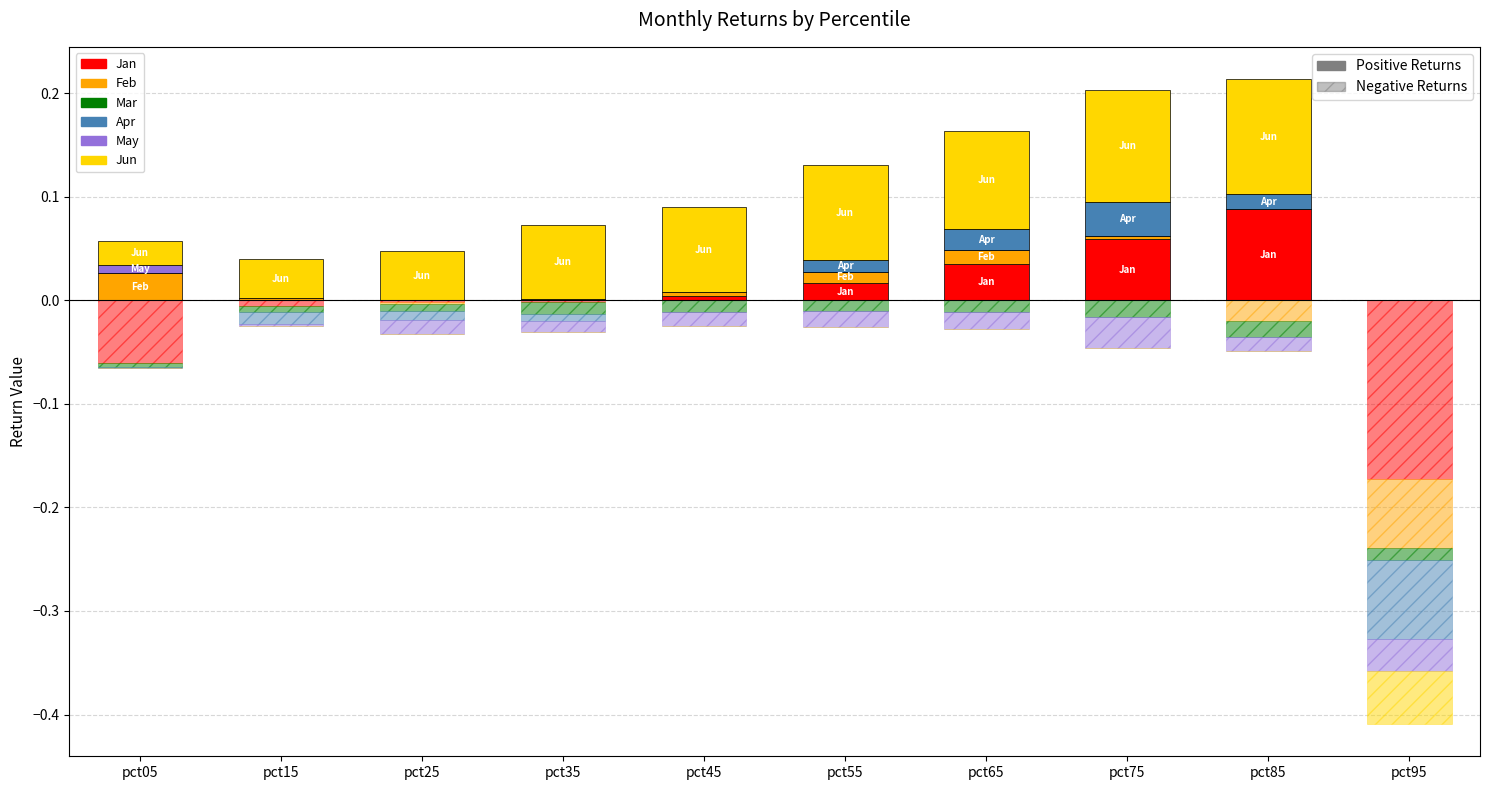

Which series has the largest total across all categories?

Jun